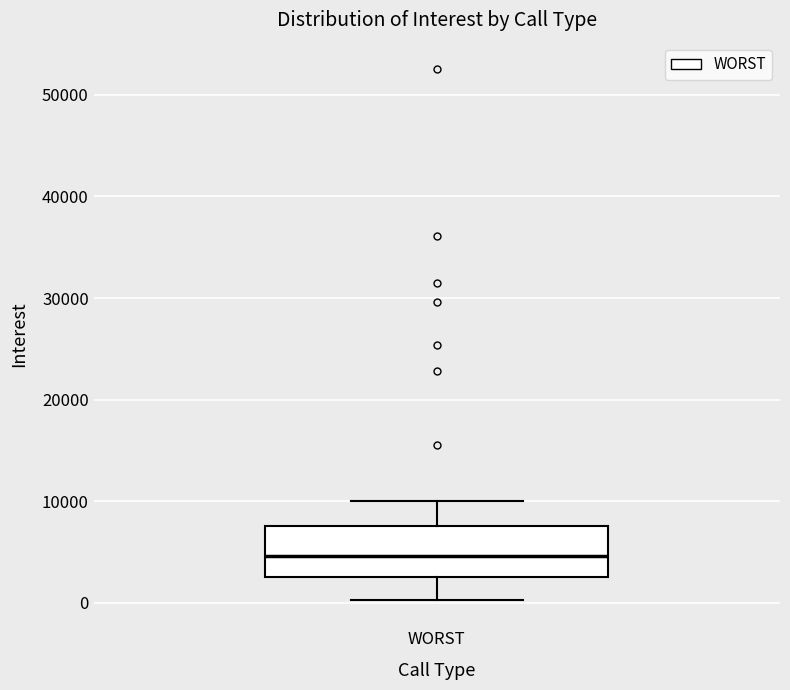

Where does the median line of the box for WORST sit on the y-axis? The values are not printed on the chart, so give them approximately, as read against the axis.

5000